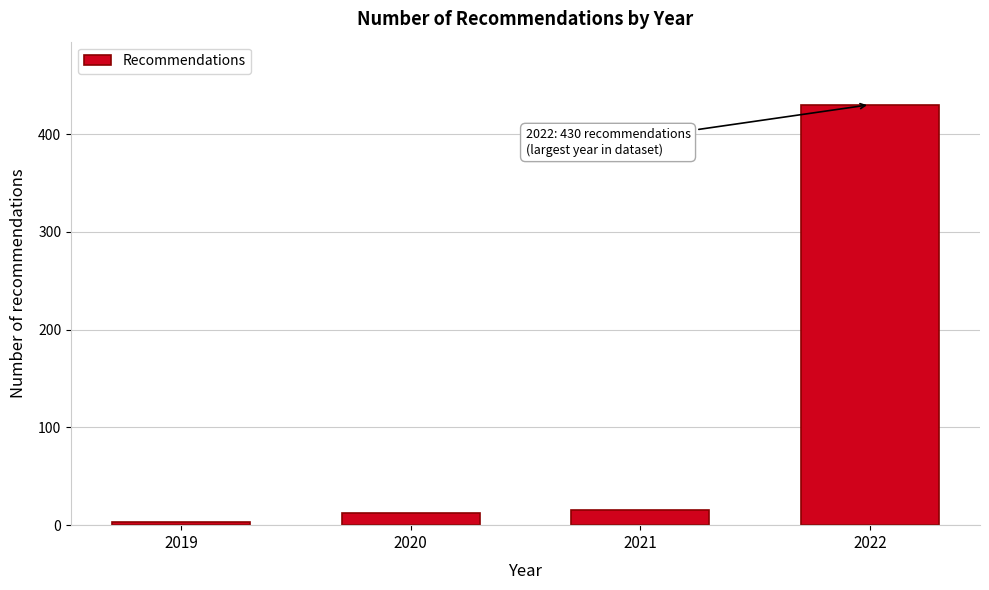

Reading left to right, list all the values displayed in this chart.

3	12	16	430